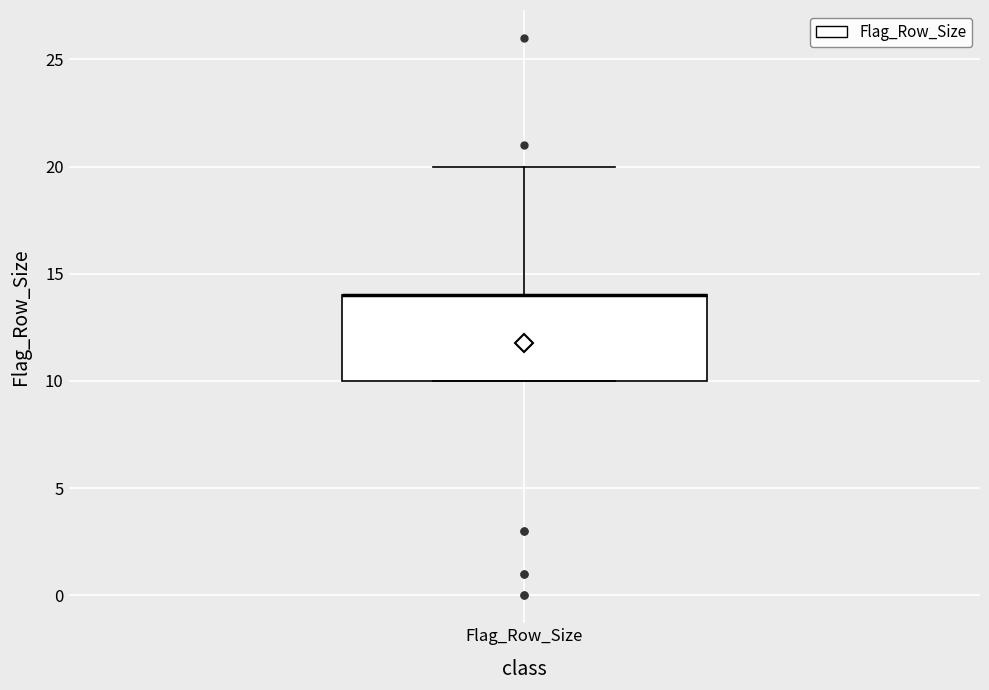

Transcribe this box plot: give where the median line is, the range the box spans, and where the two whiskers end, as read against the y-axis. The values are not printed on the chart, so give them approximately, as read against the axis.

median 14 (drawn on the box's upper edge), box 10 to 14, whiskers 10 to 20